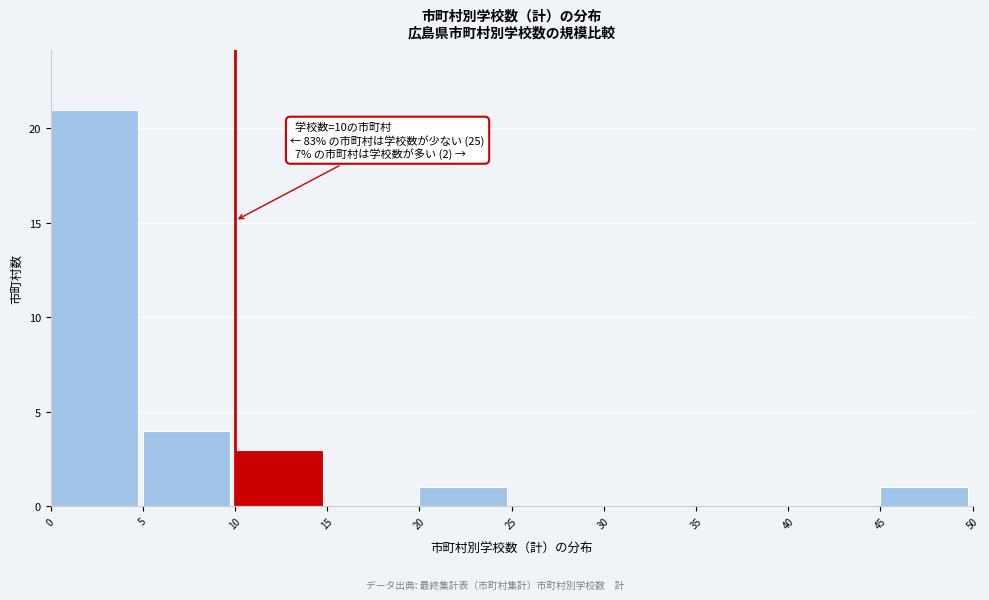

Which range on the x-axis has the tallest bar?

0 to 5